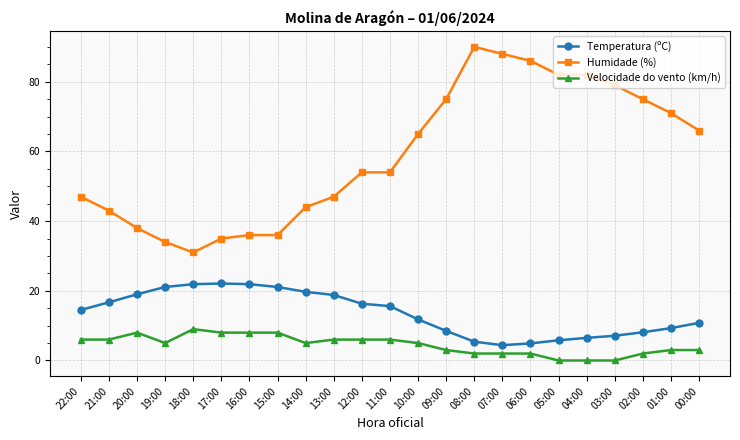

List the series in order of their peak value, lowest first.

Velocidade do vento (km/h), Temperatura (ºC), Humidade (%)